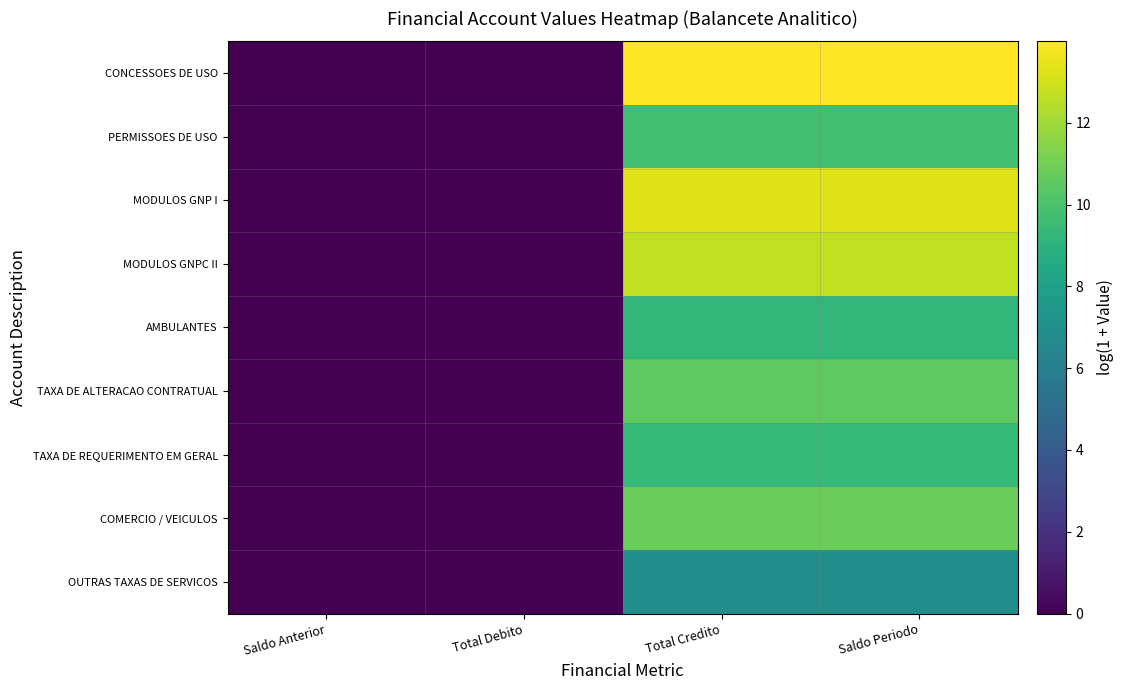

List the series in order of their peak value, highest first.

CONCESSOES DE USO, MODULOS GNP I, MODULOS GNPC II, COMERCIO / VEICULOS, TAXA DE ALTERACAO CONTRATUAL, PERMISSOES DE USO, TAXA DE REQUERIMENTO EM GERAL, AMBULANTES, OUTRAS TAXAS DE SERVICOS